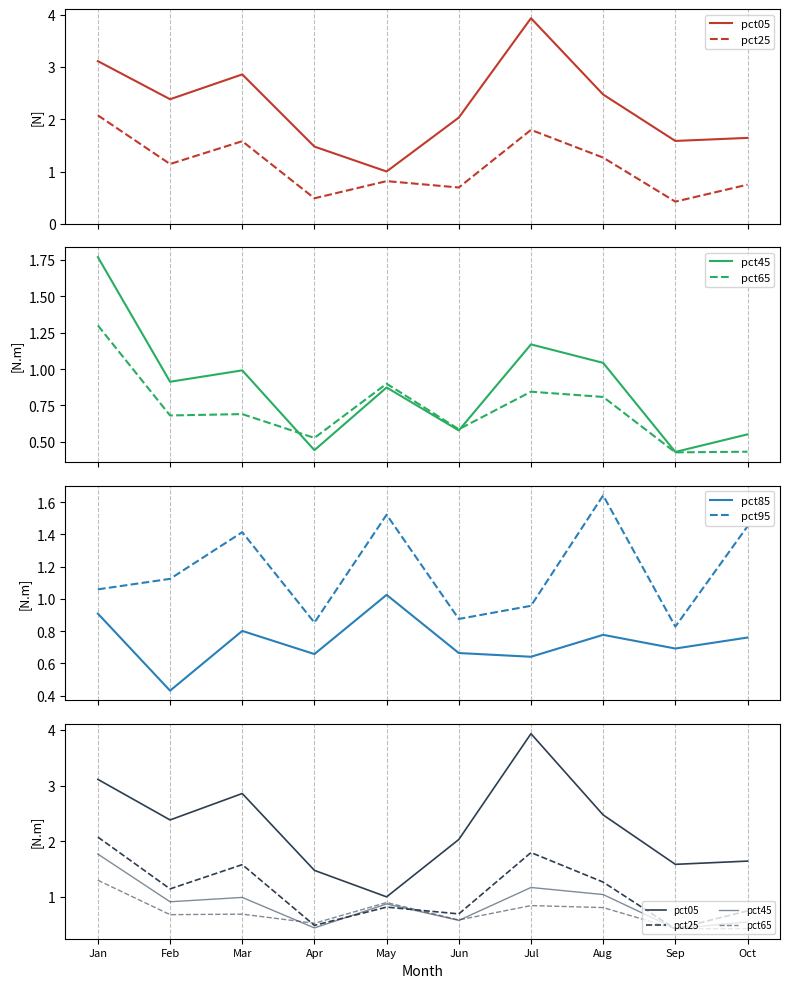

Which series has the largest range (max minus min)?

pct05